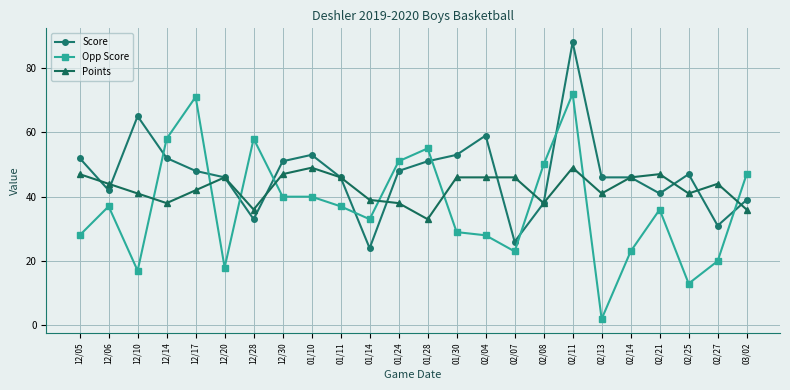

What position from the left is 02/27?

23